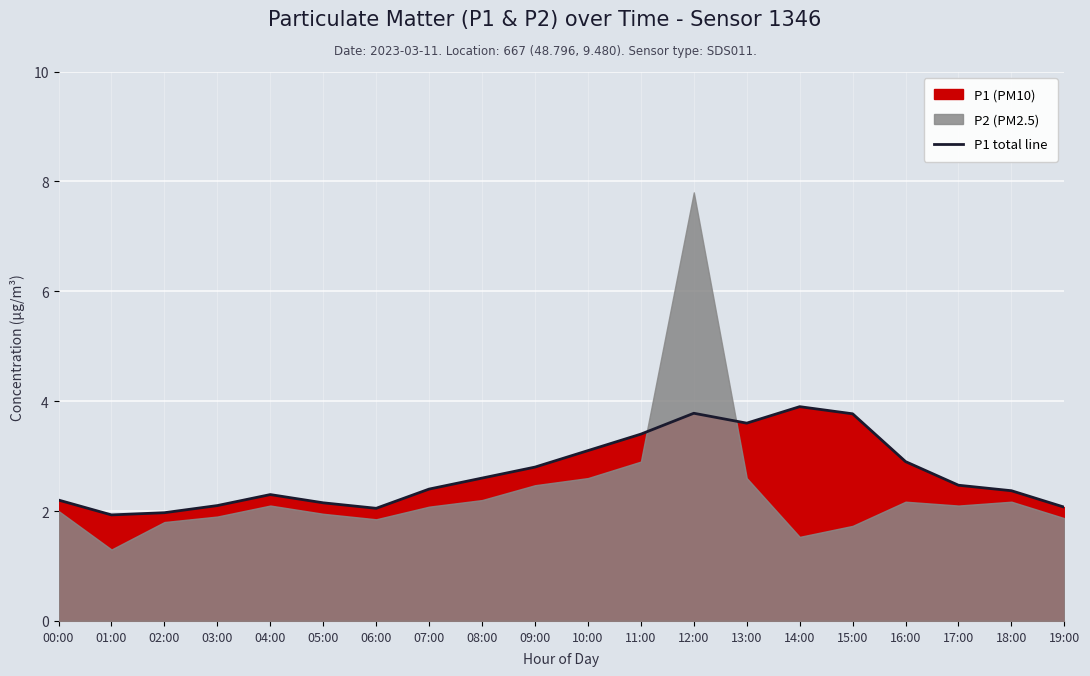

How many points are higher than both their immediate neighbors (excluding endpoints)?

3